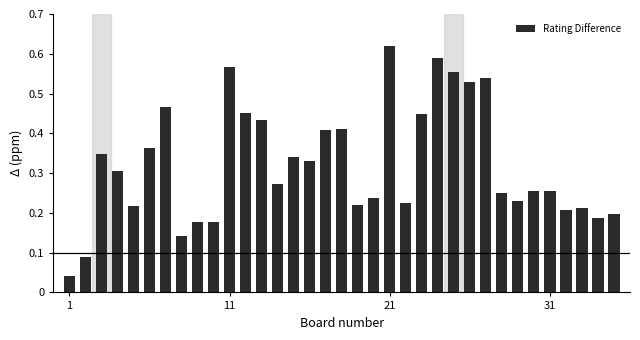

What is the sum of all values?

11.3